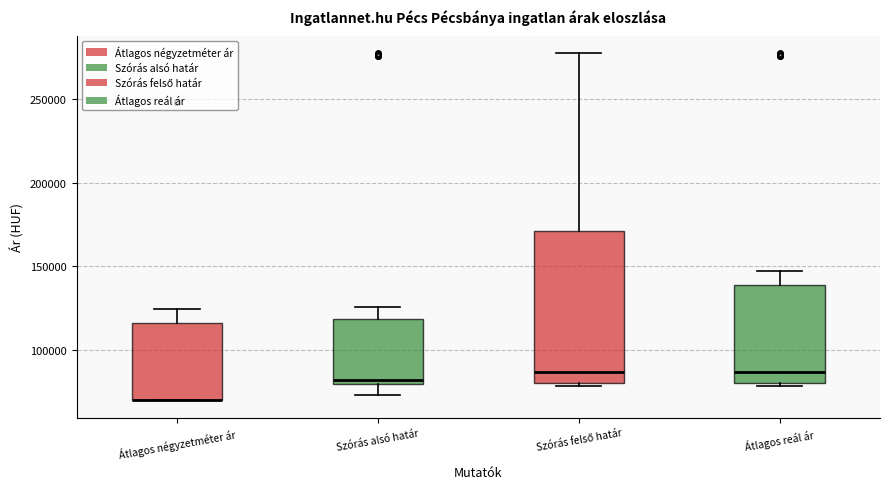

Reading left to right, transcribe this box plot: for each box, give where its median line is, the range the box spans, and where its two whiskers end, as read against the y-axis. The values are not printed on the chart, so give them approximately, as read against the axis.

Átlagos négyzetméter ár: median 70000 (drawn on the box's lower edge), box 70000 to 115000, whiskers 70000 to 125000
Szórás alsó határ: median 80000 (just above the box's lower edge), box 80000 to 120000, whiskers 75000 to 125000
Szórás felső határ: median 85000, box 80000 to 170000, whiskers 80000 (just below the box's lower edge) to 275000
Átlagos reál ár: median 85000, box 80000 to 140000, whiskers 80000 (just below the box's lower edge) to 145000